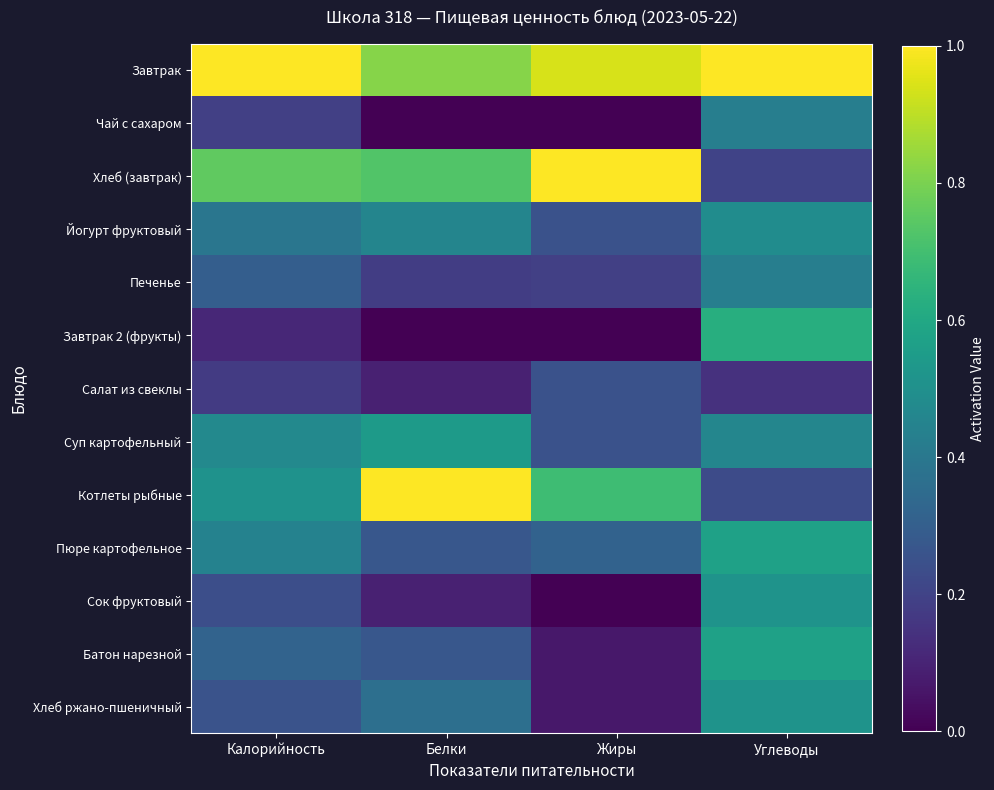

Between Калорийность and Белки, which series saw the biggest shift?

Котлеты рыбные